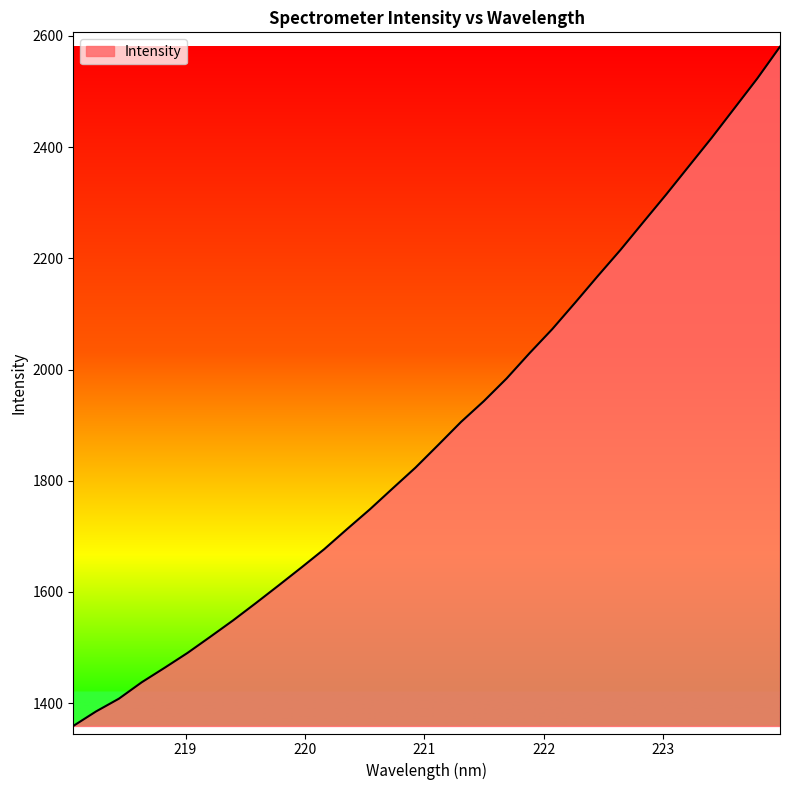

What is the minimum value shown in the chart?

1358.9